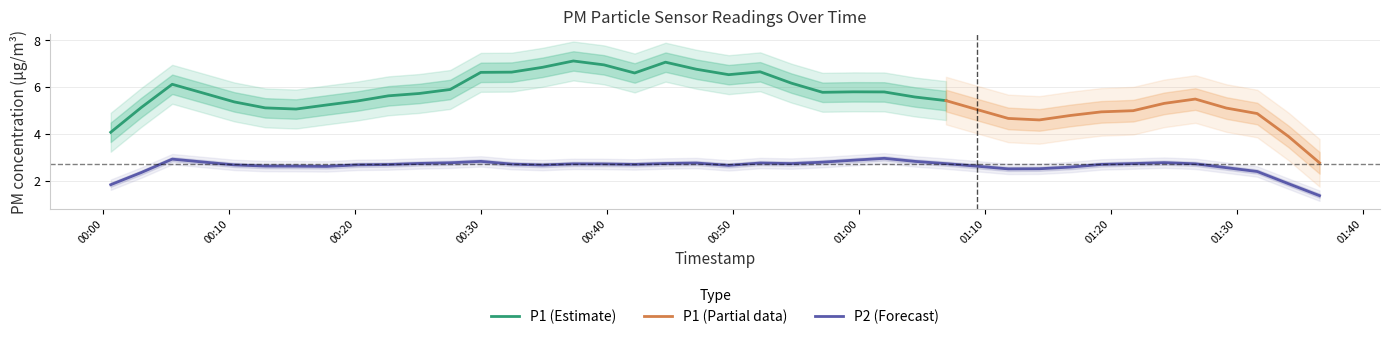

Between 36 and 34, which is larger?

36